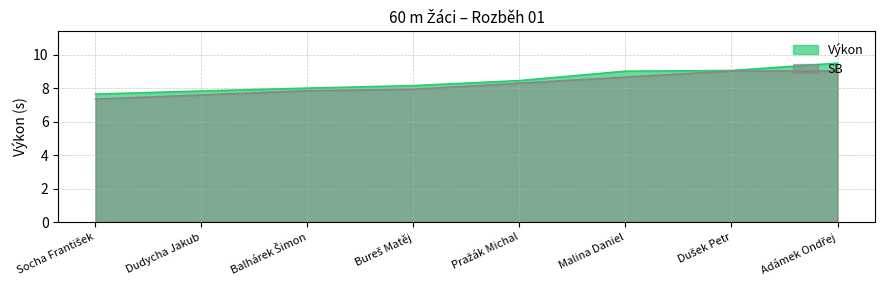

What is the difference between the values at Adámek Ondřej and Dušek Petr?

0.4